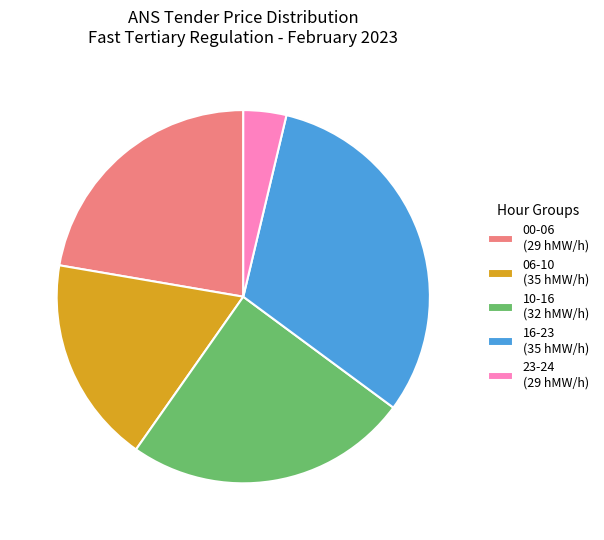

Is it true that 10-16 (32 hMW/h) is 25% of the pie?

True